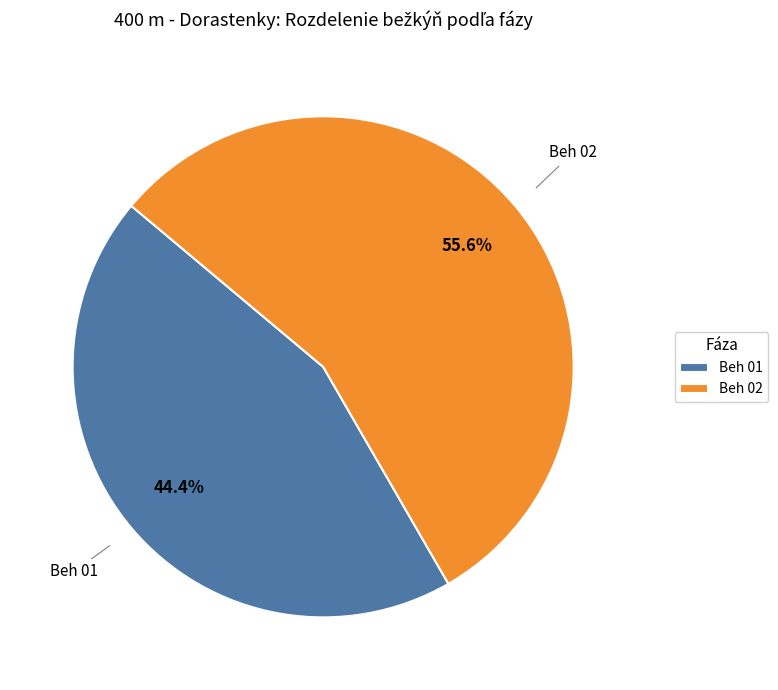

Which category accounts for the majority?

Beh 02